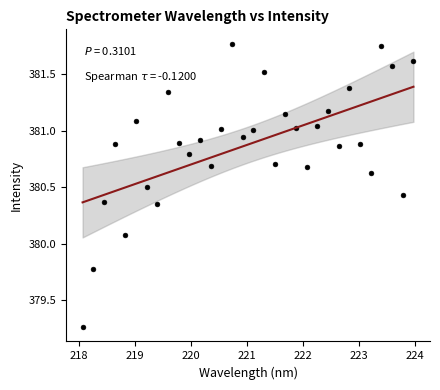

What is the range of X values (max minus min)?

5.9